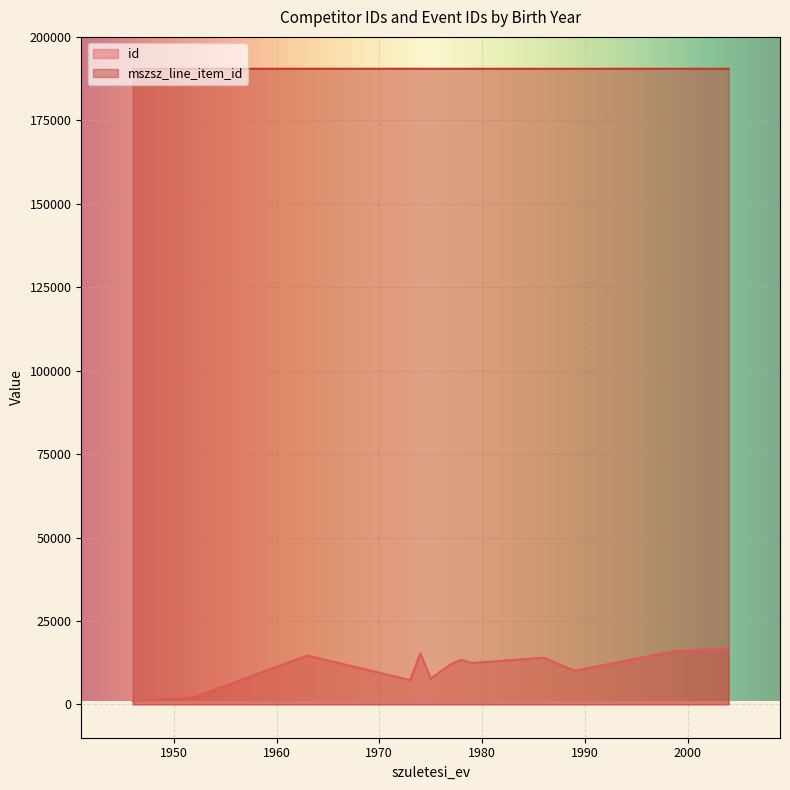

How many distinct data groups are displayed?

2